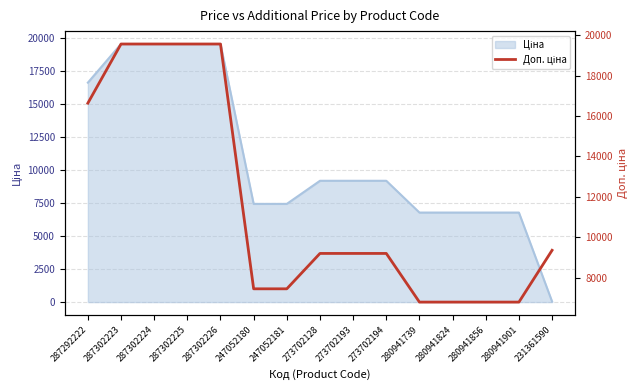

Is it true that the value at 273702128 is 9196.3?

True